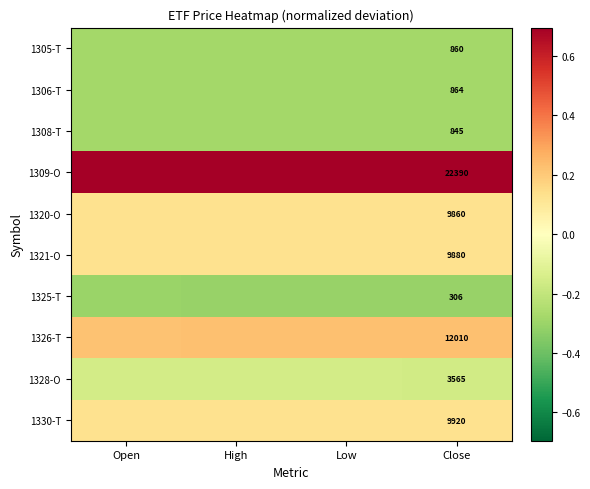

Rank the series at Low from lowest to highest value.

1325-T, 1308-T, 1305-T, 1306-T, 1328-O, 1320-O, 1321-O, 1330-T, 1326-T, 1309-O